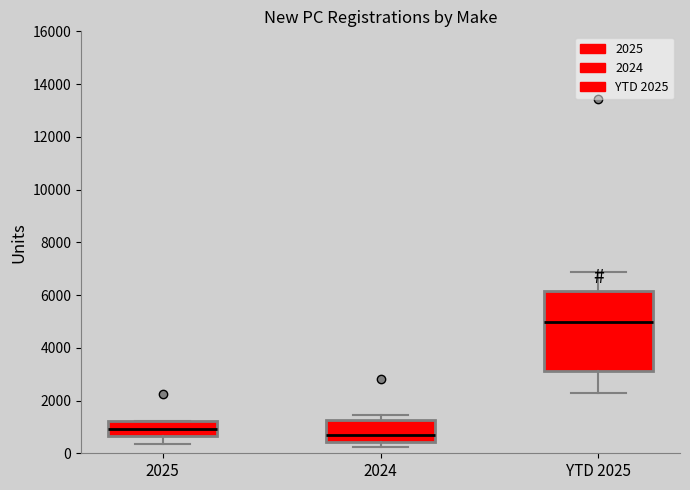

Reading left to right, read every box against the y-axis: the position of its median line, the range the box covers, and the ends of its whiskers. The values are not printed on the chart, so give them approximately, as read against the axis.

2025: median 1000, box 600 to 1200, whiskers 400 to 1200
2024: median 800, box 400 to 1200, whiskers 200 to 1400
YTD 2025: median 5000, box 3200 to 6200, whiskers 2200 to 6800